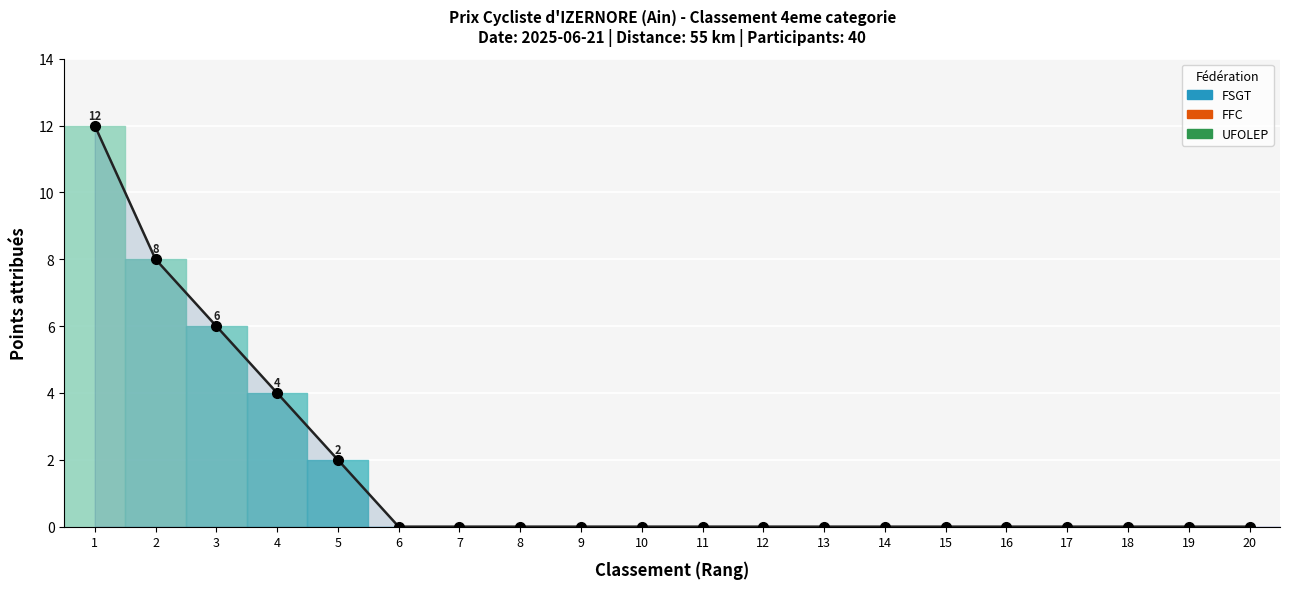

Which has a higher value, 3 or 1?

1